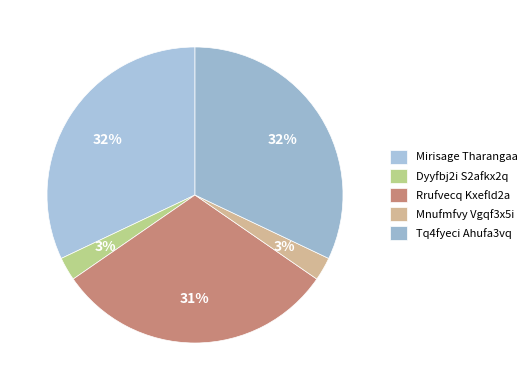

To the nearest percent, what percentage of the pie is Dyyfbj2i S2afkx2q?

3%